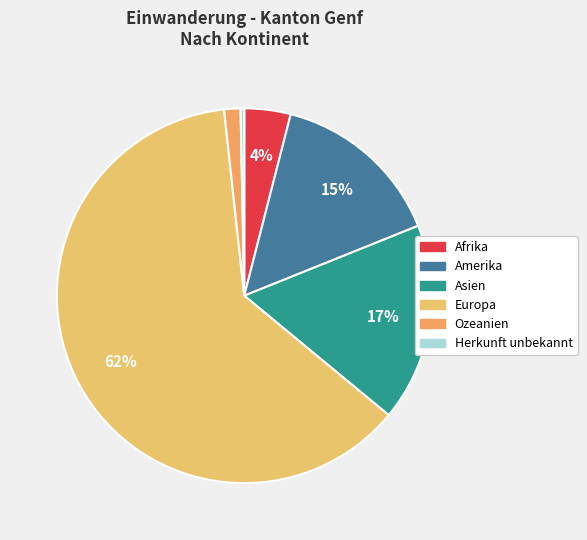

To the nearest percent, what is the combined percentage of Afrika and Ozeanien?

5%